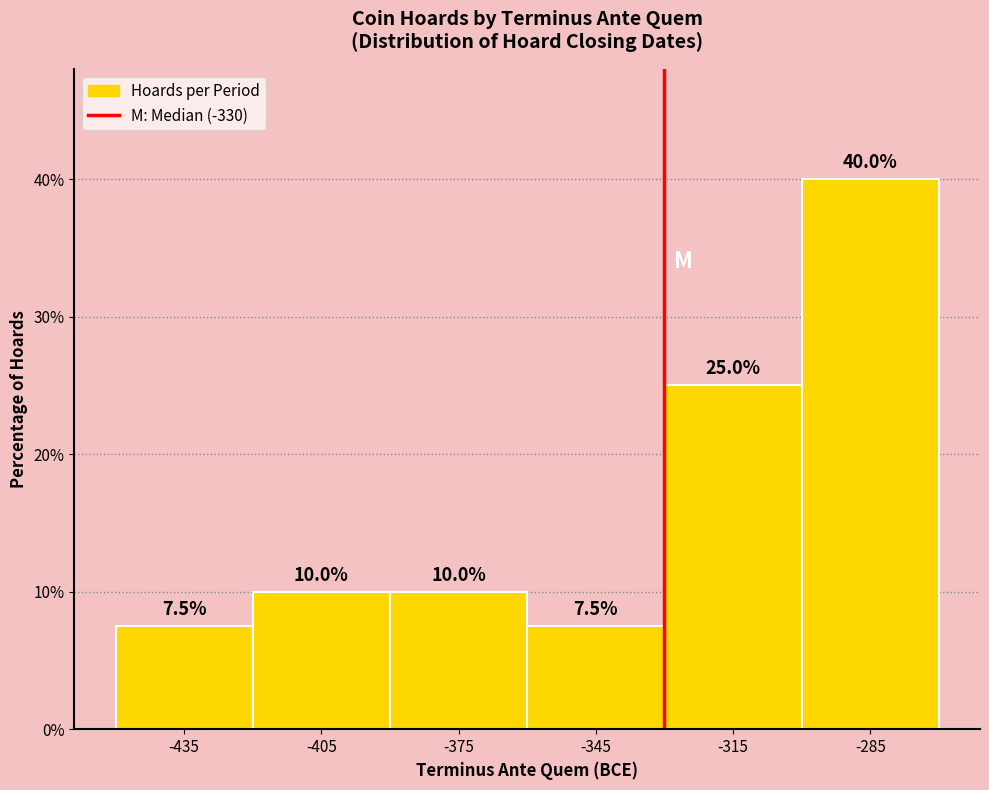

Which range on the x-axis has the tallest bar?

-300 to -270